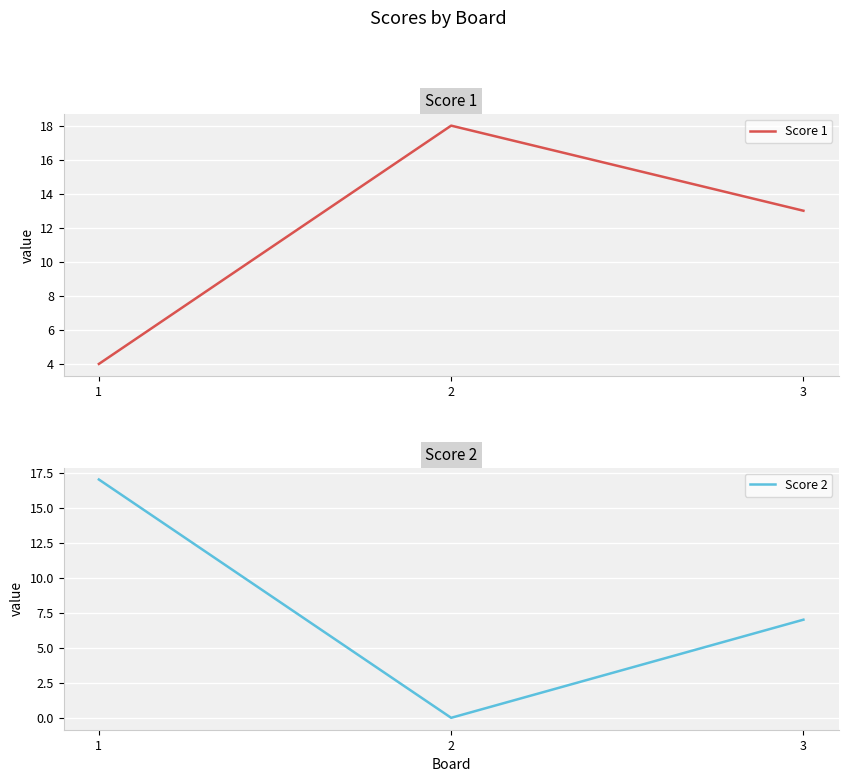

What is the maximum value shown in the chart?

18